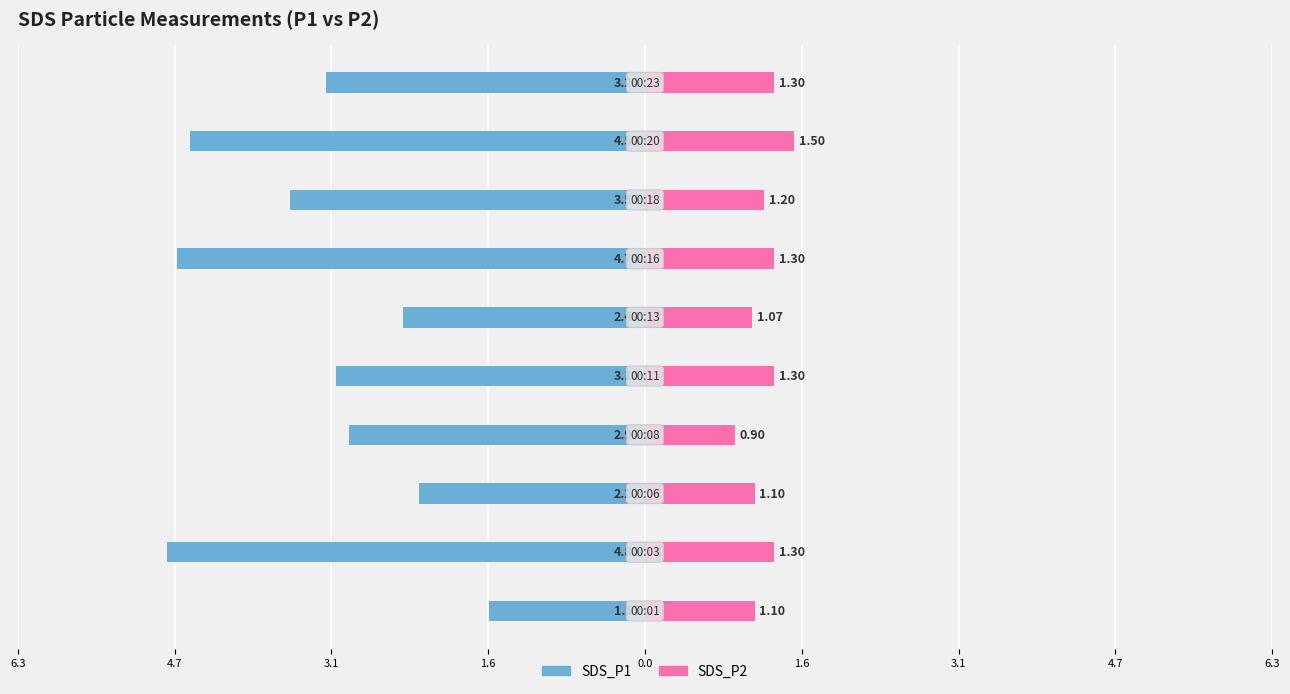

Which series changed the most between 3.1 and 9?

SDS_P1